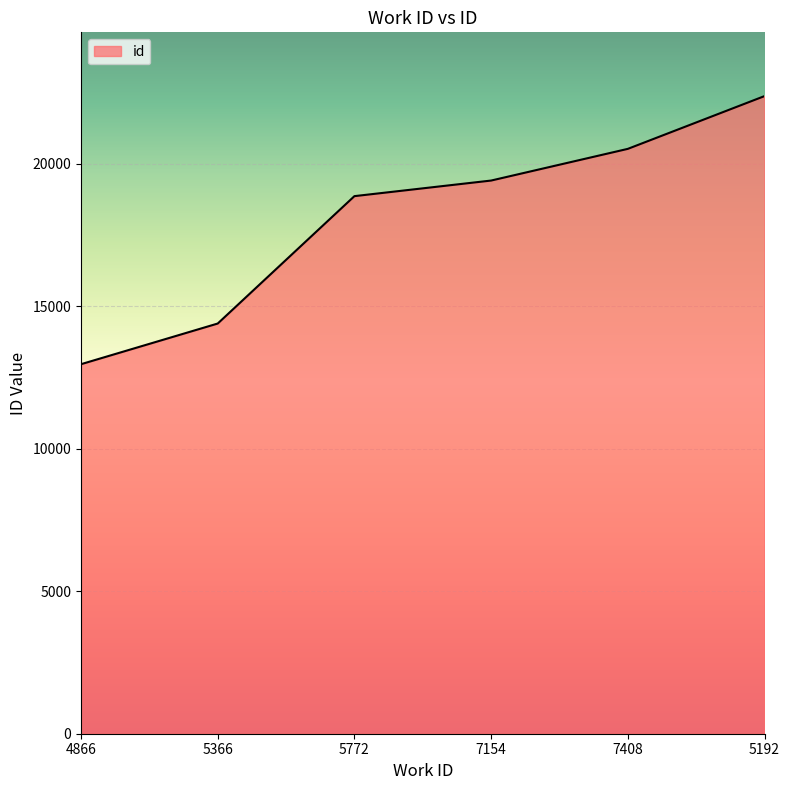

The chart shows a value of 24339 at 5366. True or false?

False